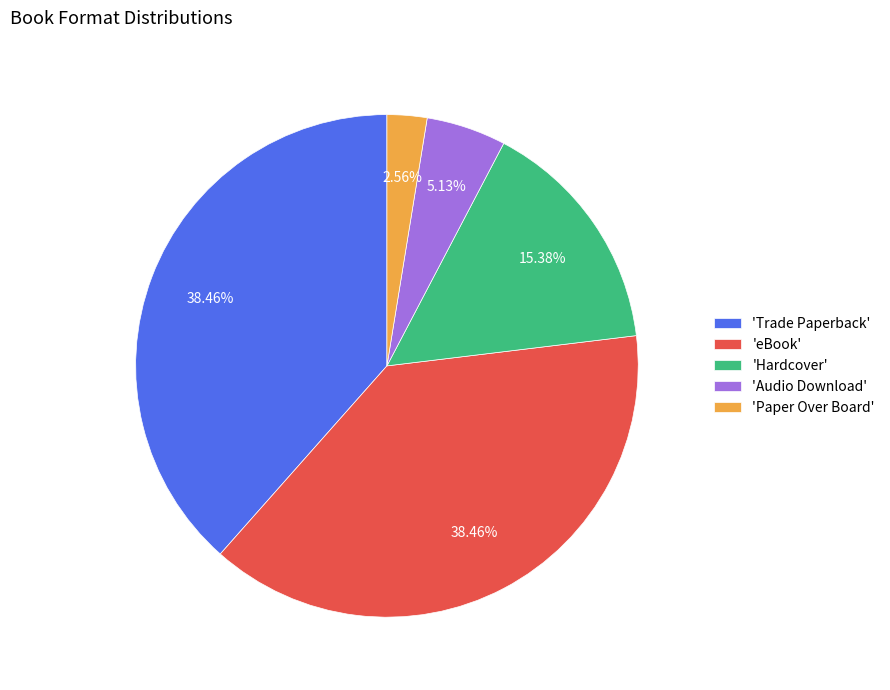

Which slice is the smallest?

'Paper Over Board'